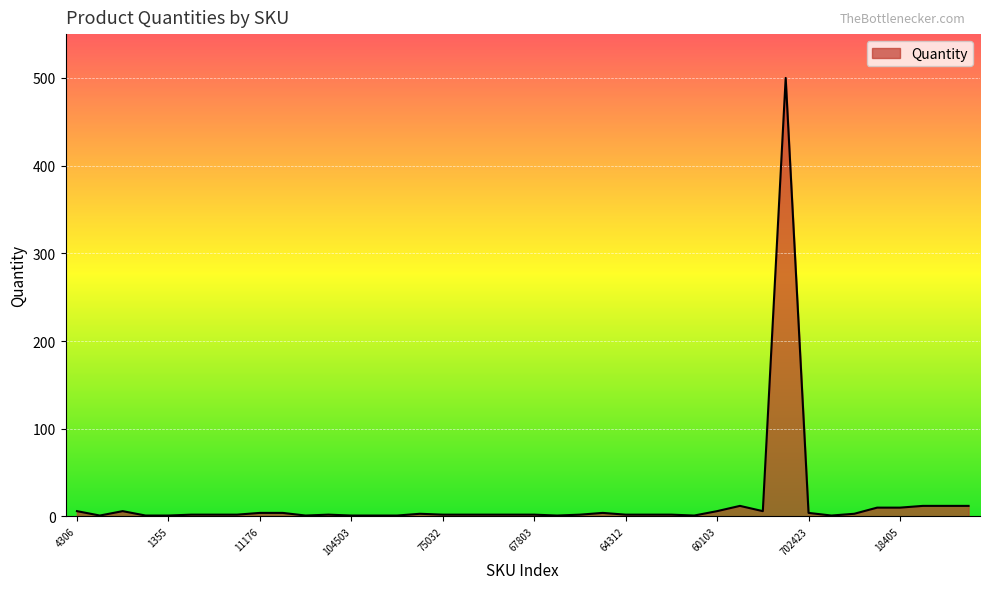

What is the maximum value shown in the chart?

500